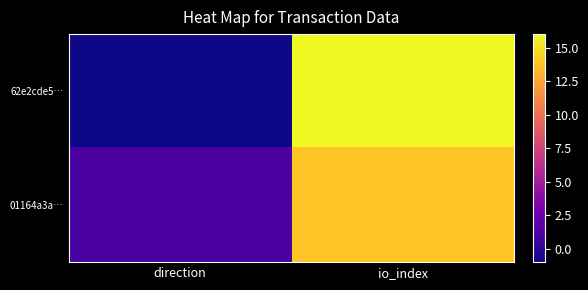

What is the smallest value displayed?

-1